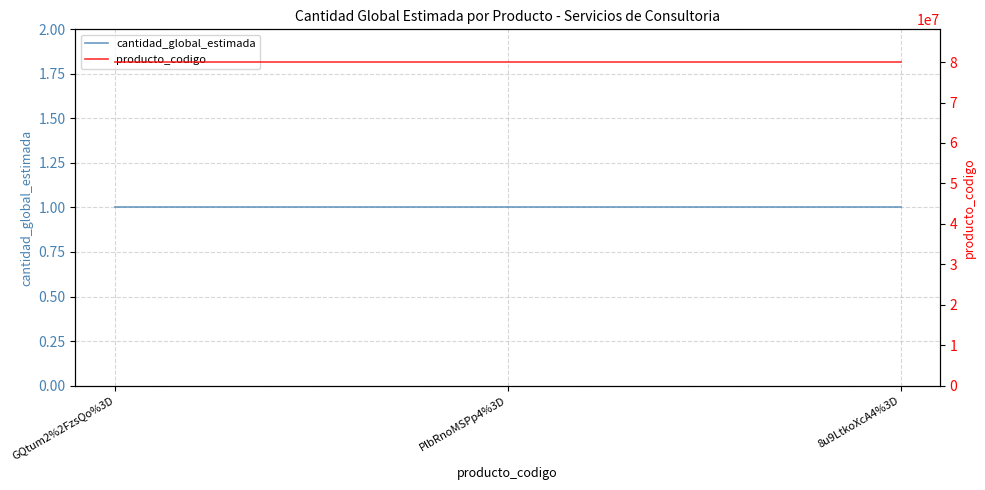

List the series in order of their overall mean, lowest first.

cantidad_global_estimada, producto_codigo